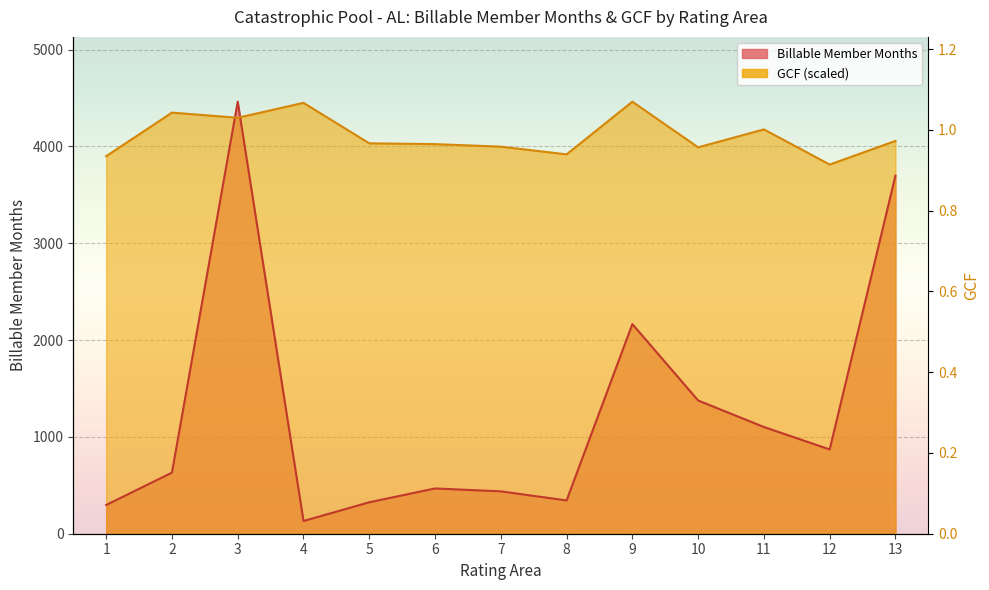

Rank the series by their average value, from highest to lowest.

Billable Member Months, GCF